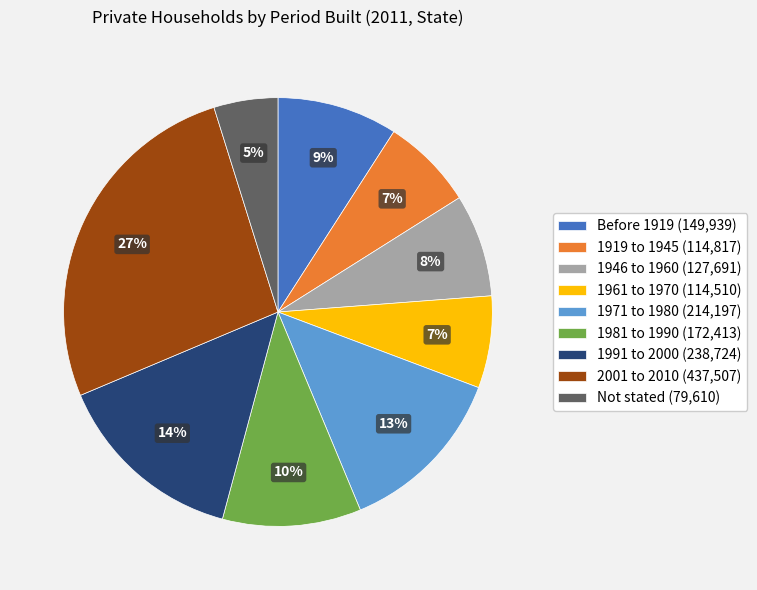

How many slices are in this pie chart?

9